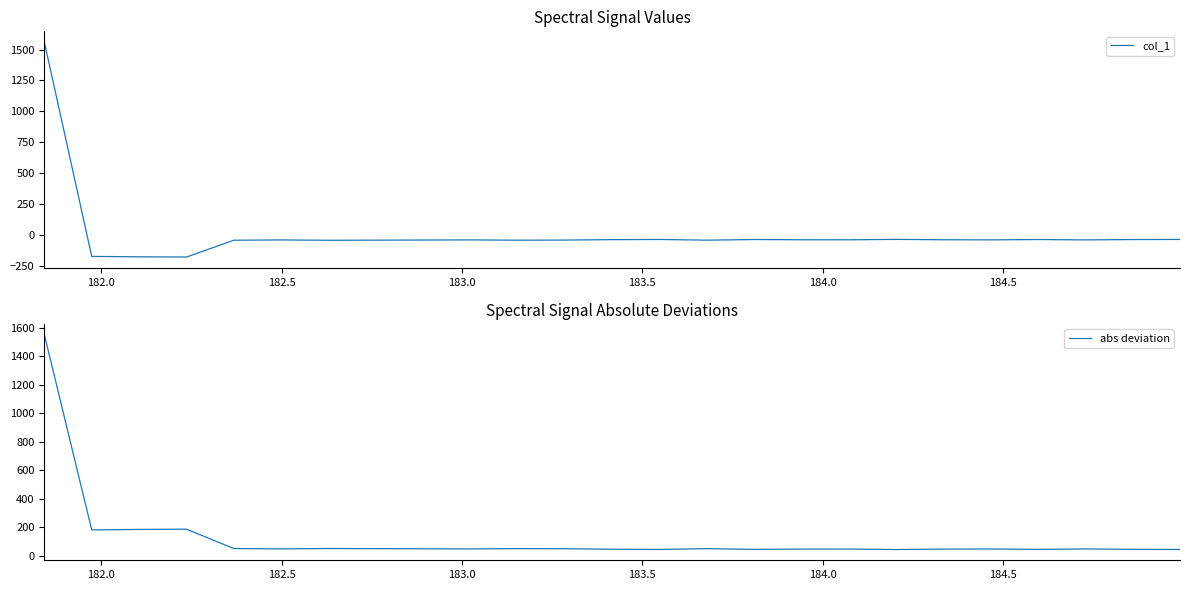

How many categories are shown in the chart?

25